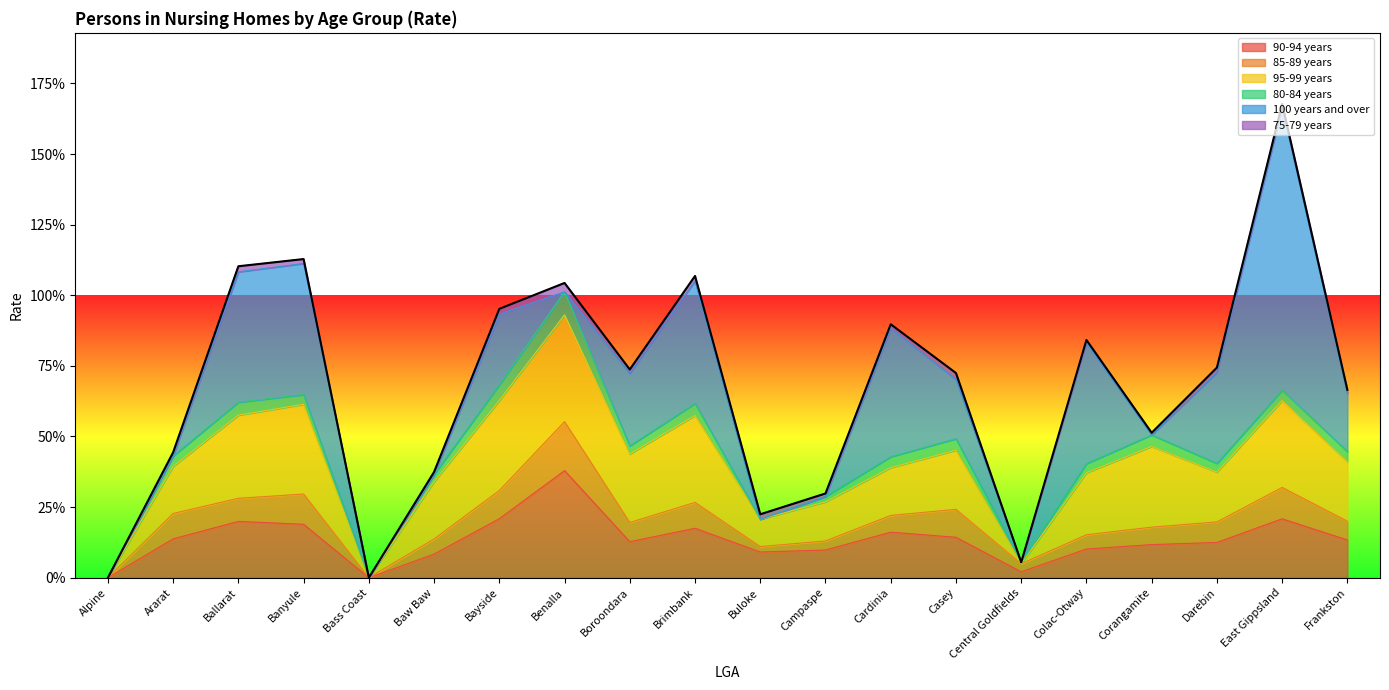

What is the label of the 1st point from the right?

Frankston